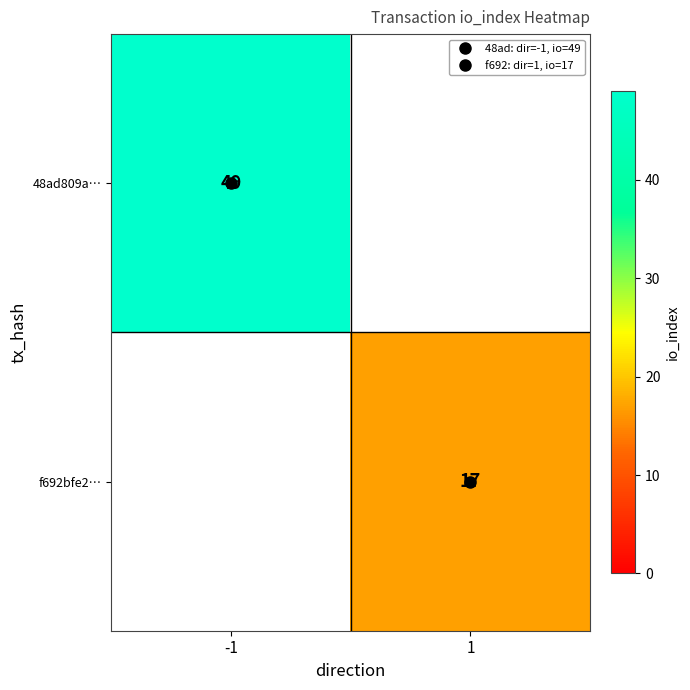

The f692bfe2… series shows 17 at 1. True or false?

True